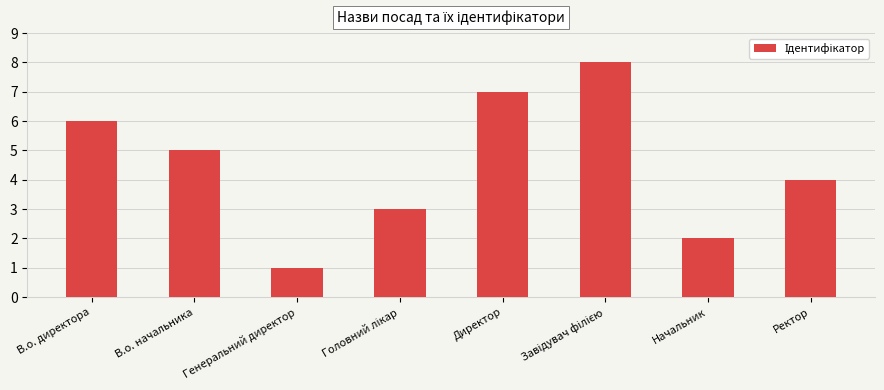

What is the maximum value shown in the chart?

8